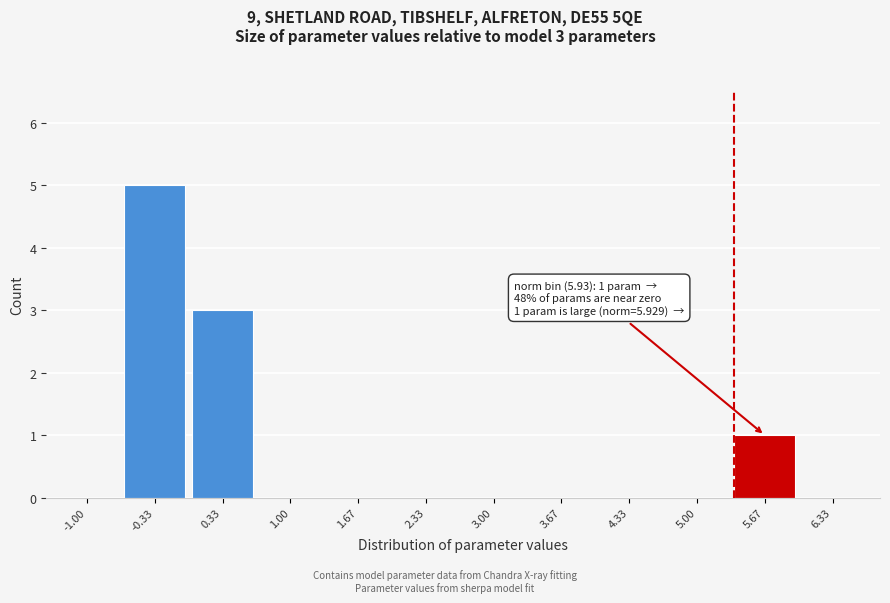

Reading left to right, list all the values displayed in this chart.

-1.00=0	-0.33=5	0.33=3	1.00=0	1.67=0	2.33=0	3.00=0	3.67=0	4.33=0	5.00=0	5.67=1	6.33=0